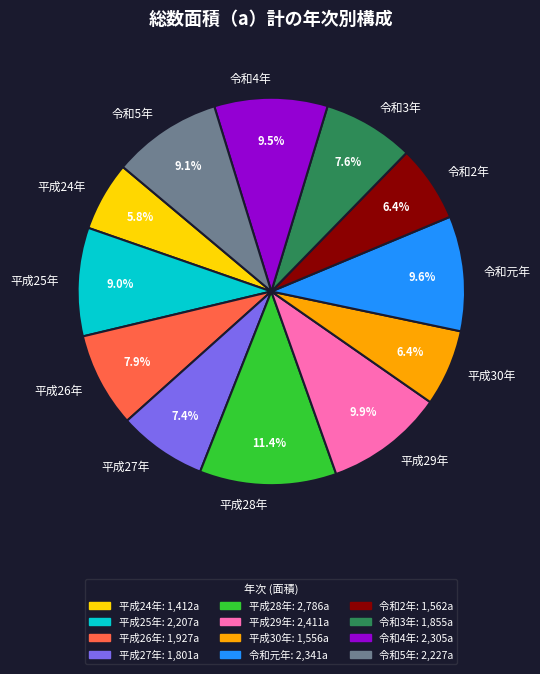

How much of the chart is everything except 令和5年?

90.9%